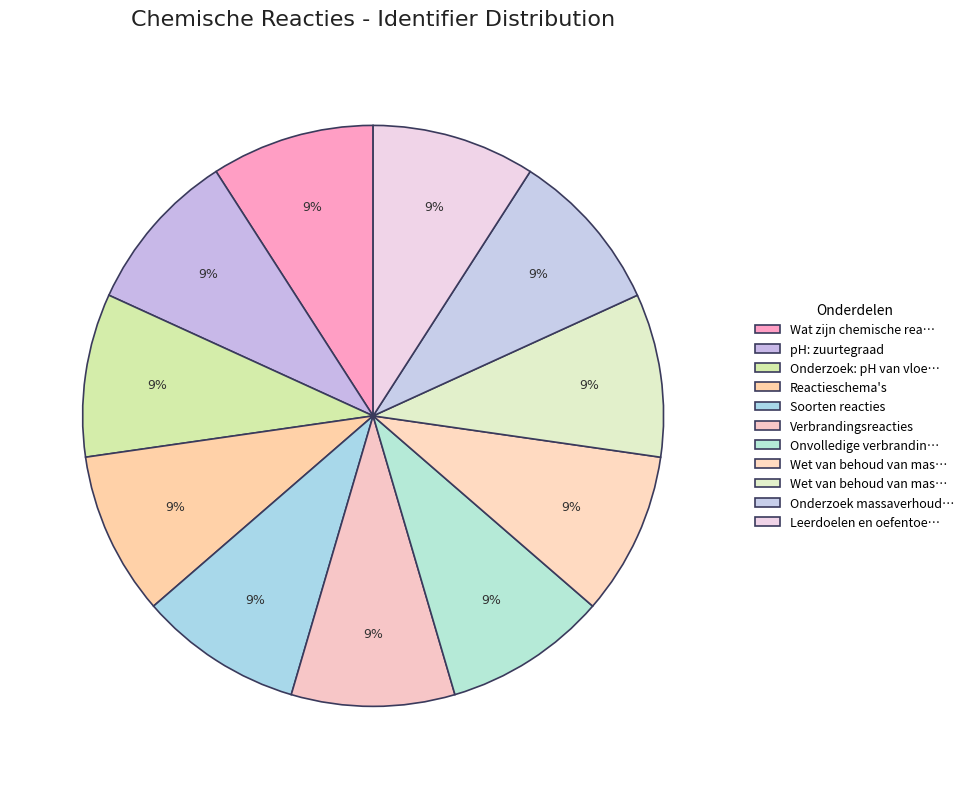

How many slices are in this pie chart?

11